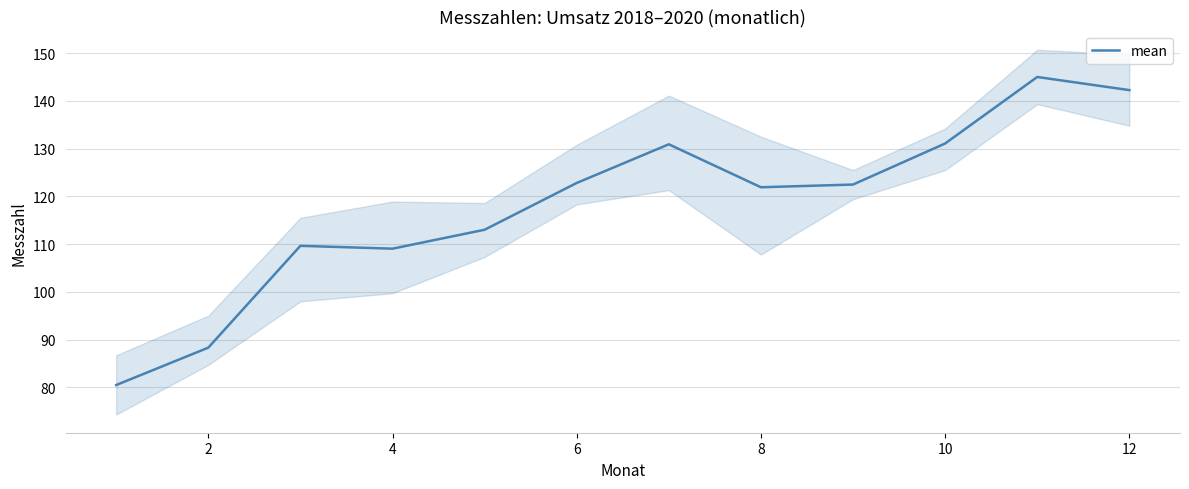

Is it true that mean equals 134.4 at 2?

False